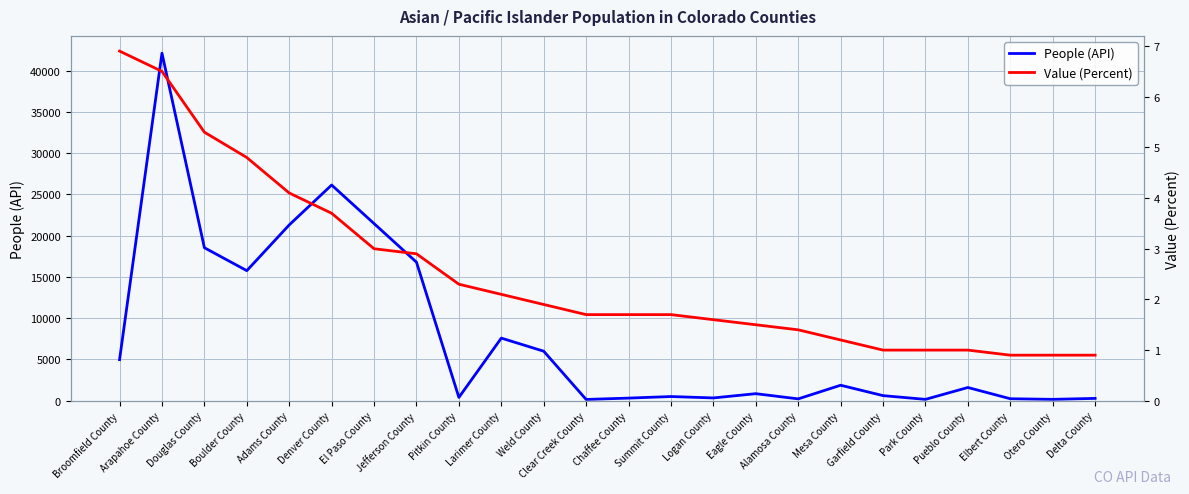

True or false: People (API) has more than 0 points higher than both neighbors.

True